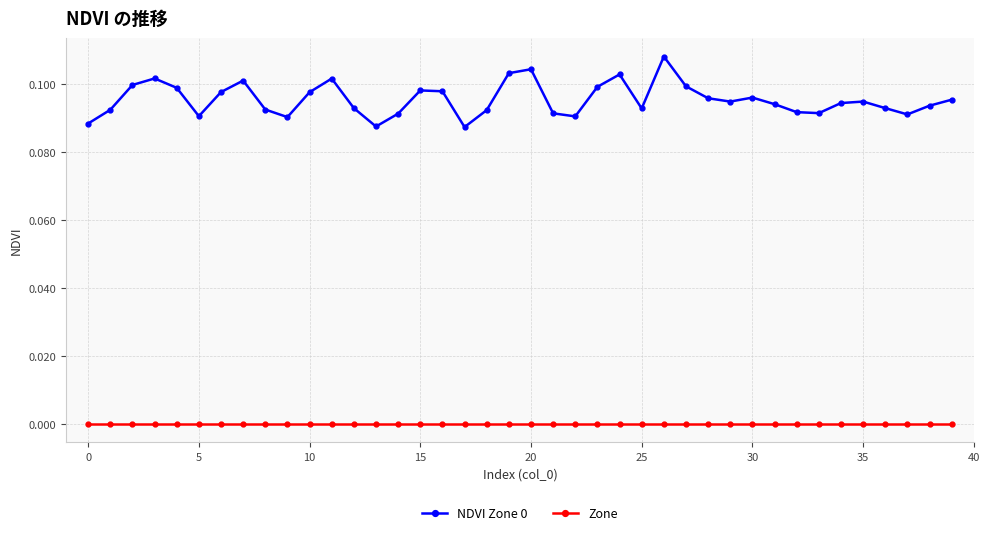

What is the sum of all NDVI Zone 0 values?

3.8